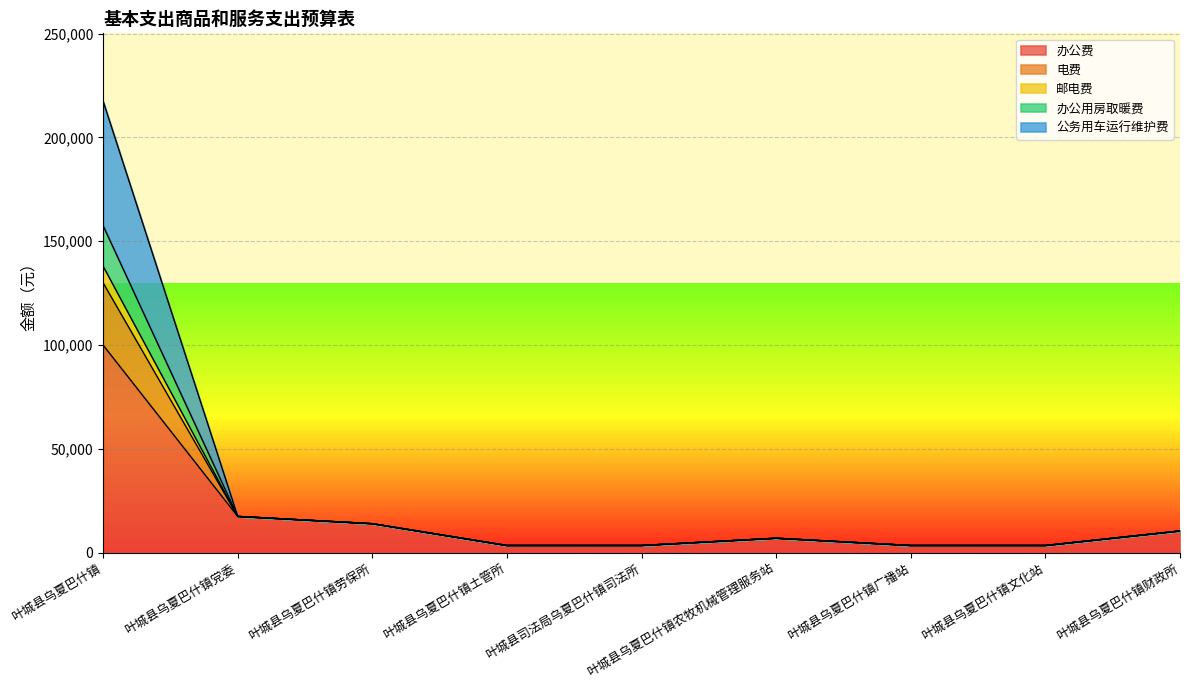

What is the label of the 7th point from the left?

叶城县乌夏巴什镇广播站